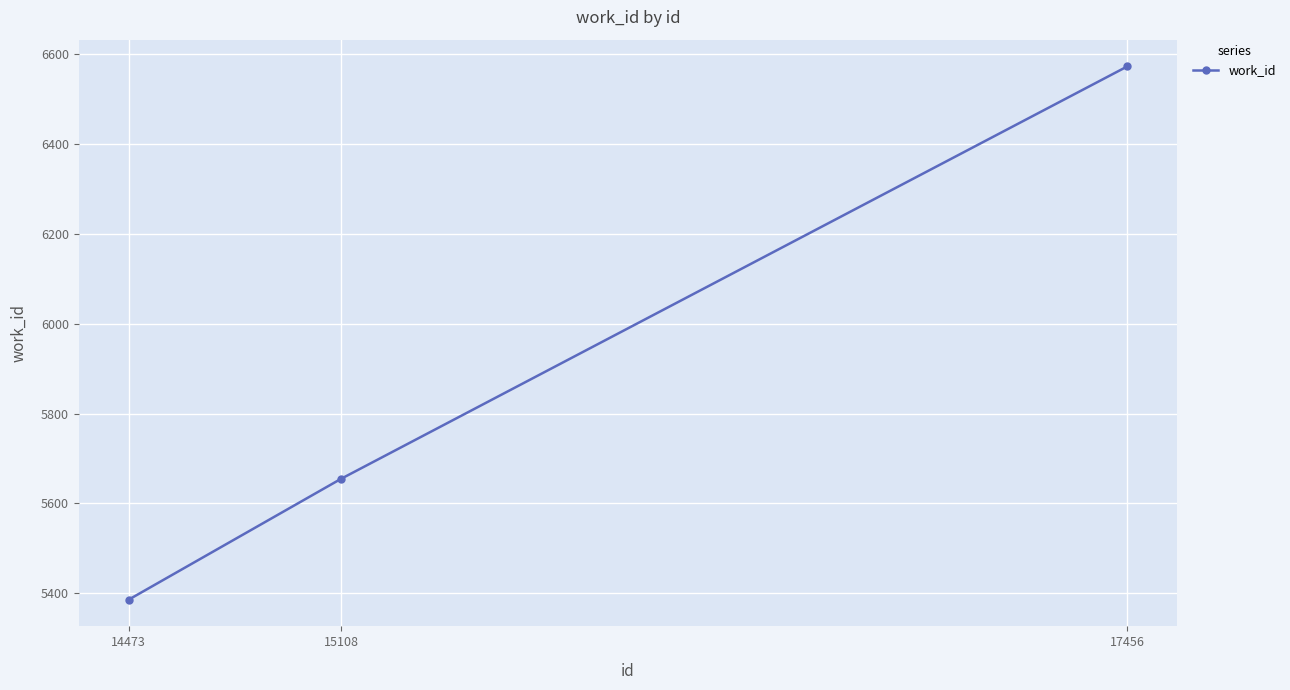

True or false: the data shows 5386 at 14473.

True